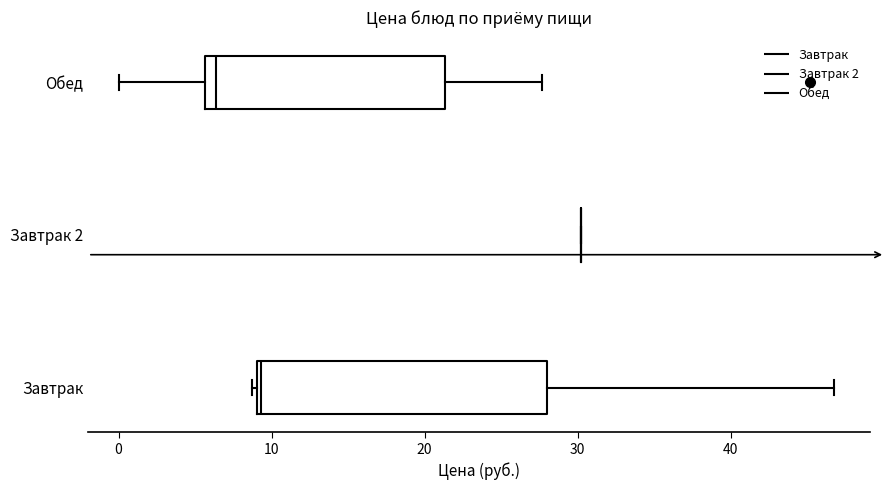

Reading bottom to top, read every box against the x-axis: the position of its median line, the range the box covers, and the ends of its whiskers. The values are not printed on the chart, so give them approximately, as read against the axis.

Завтрак: median 9, box 9 to 28, whiskers 9 to 47
Завтрак 2: box collapsed to a line at 30, whiskers 30 to 30
Обед: median 6 (just right of the box's left edge), box 6 to 21, whiskers 0 to 28